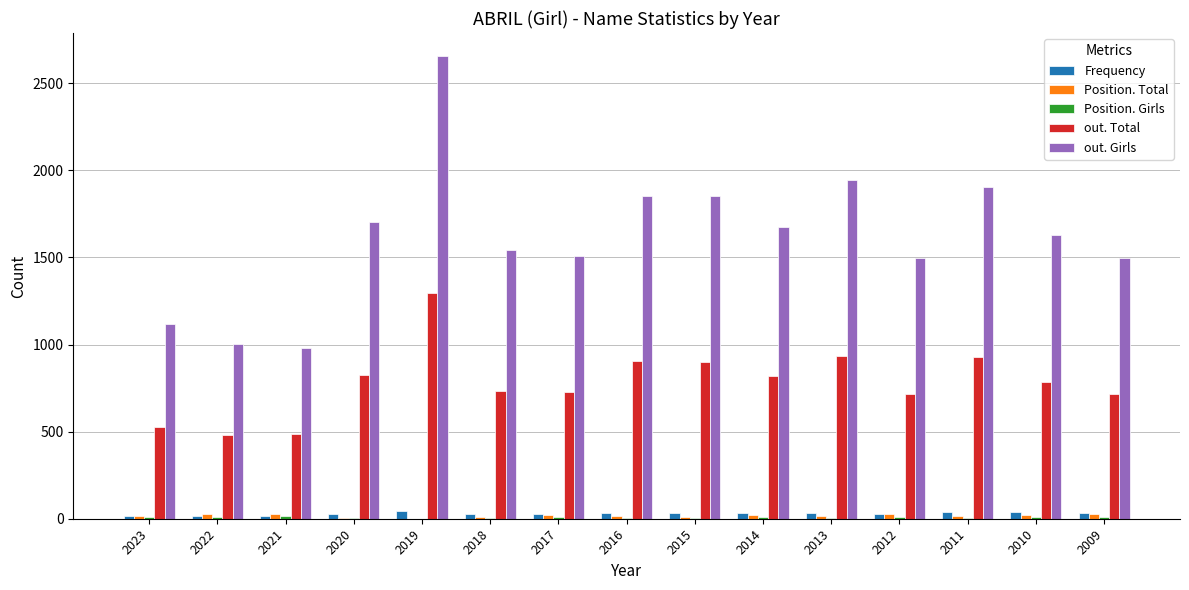

Which series has the widest spread of values?

out. Girls